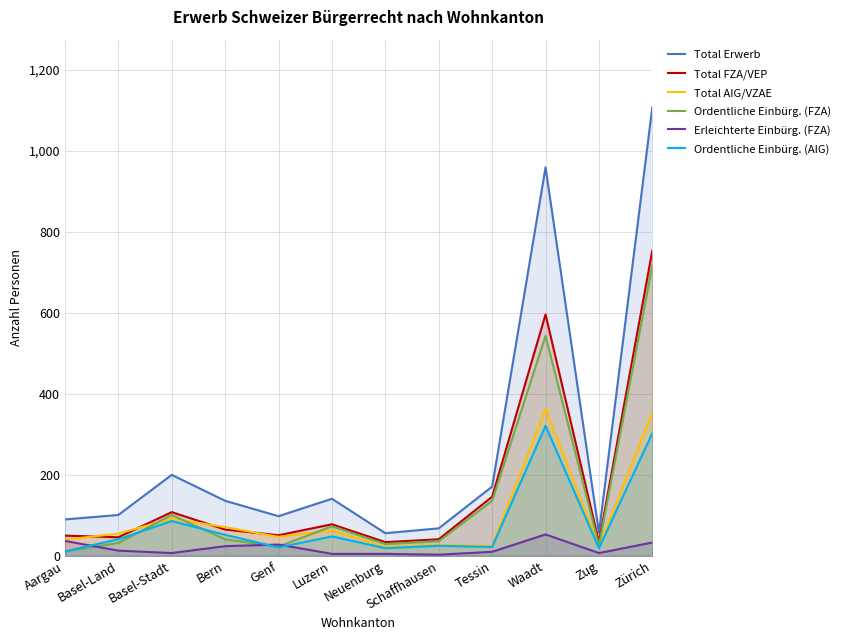

Does the chart have visible grid lines?

Yes